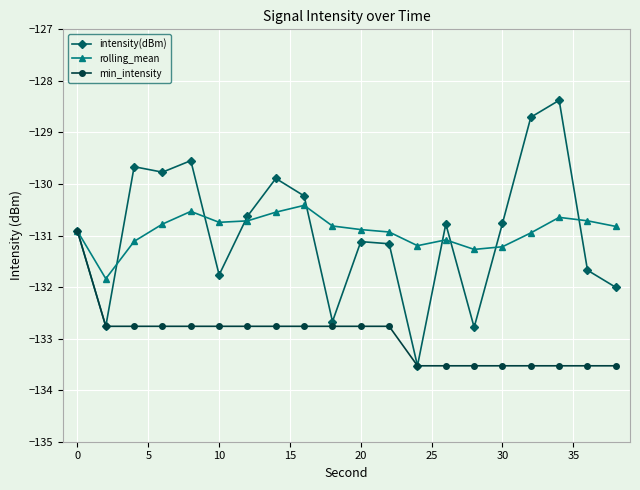

How many data points in intensity(dBm) are above -130?

6